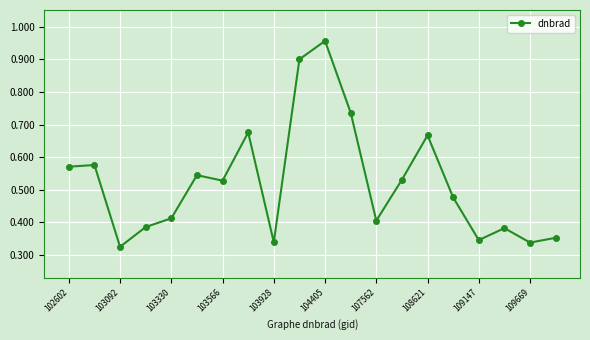

How many interior local valleys (lower than both neighbors) does the data have?

6